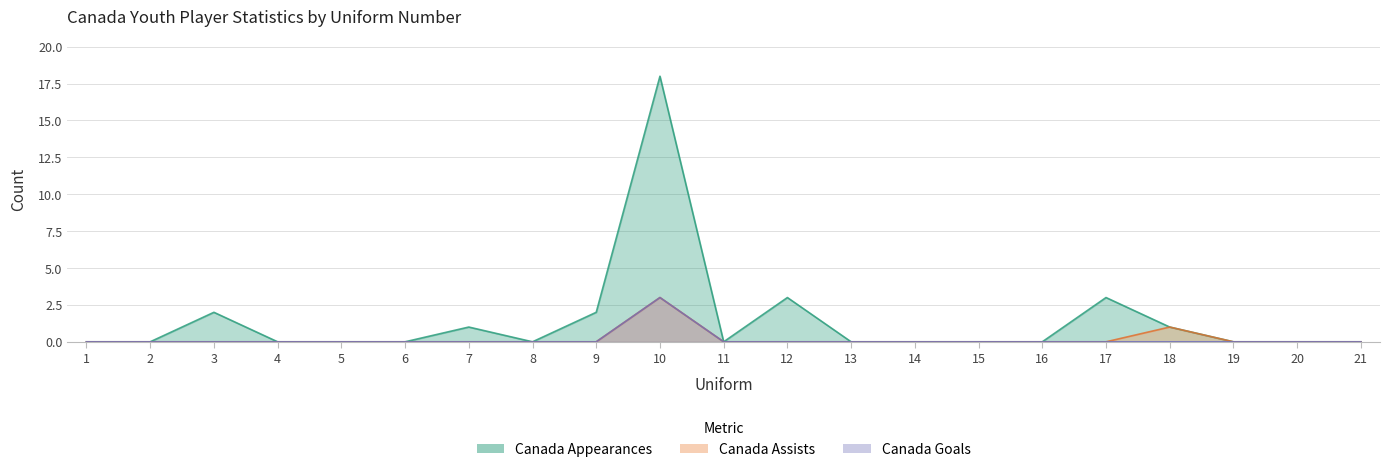

True or false: Canada Goals and Canada Appearances cross at least once.

False